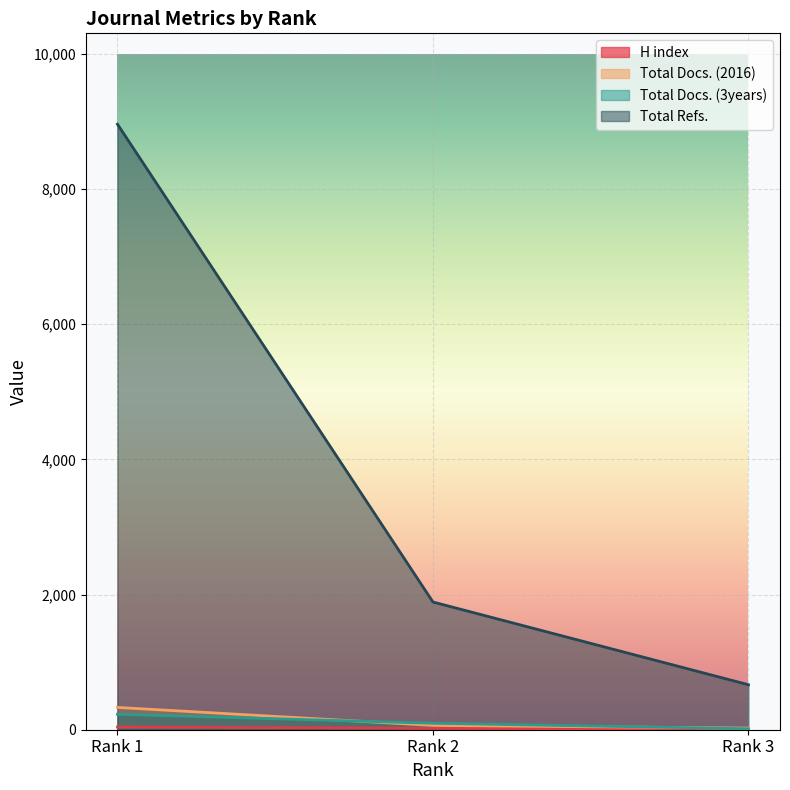

Reading left to right, transcribe all the data shown in this chart.

H index: Rank 1=40	Rank 2=21	Rank 3=10
Total Docs. (2016): Rank 1=330	Rank 2=64	Rank 3=24
Total Docs. (3years): Rank 1=229	Rank 2=96	Rank 3=14
Total Refs.: Rank 1=8961	Rank 2=1890	Rank 3=666